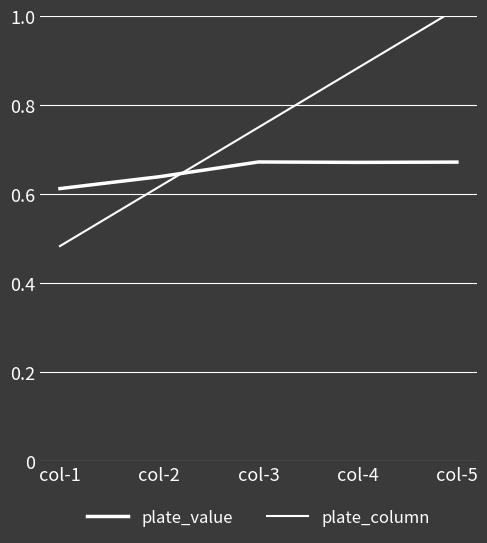

Is the value of plate_column at col-1 greater than the value of plate_value at col-5?

No